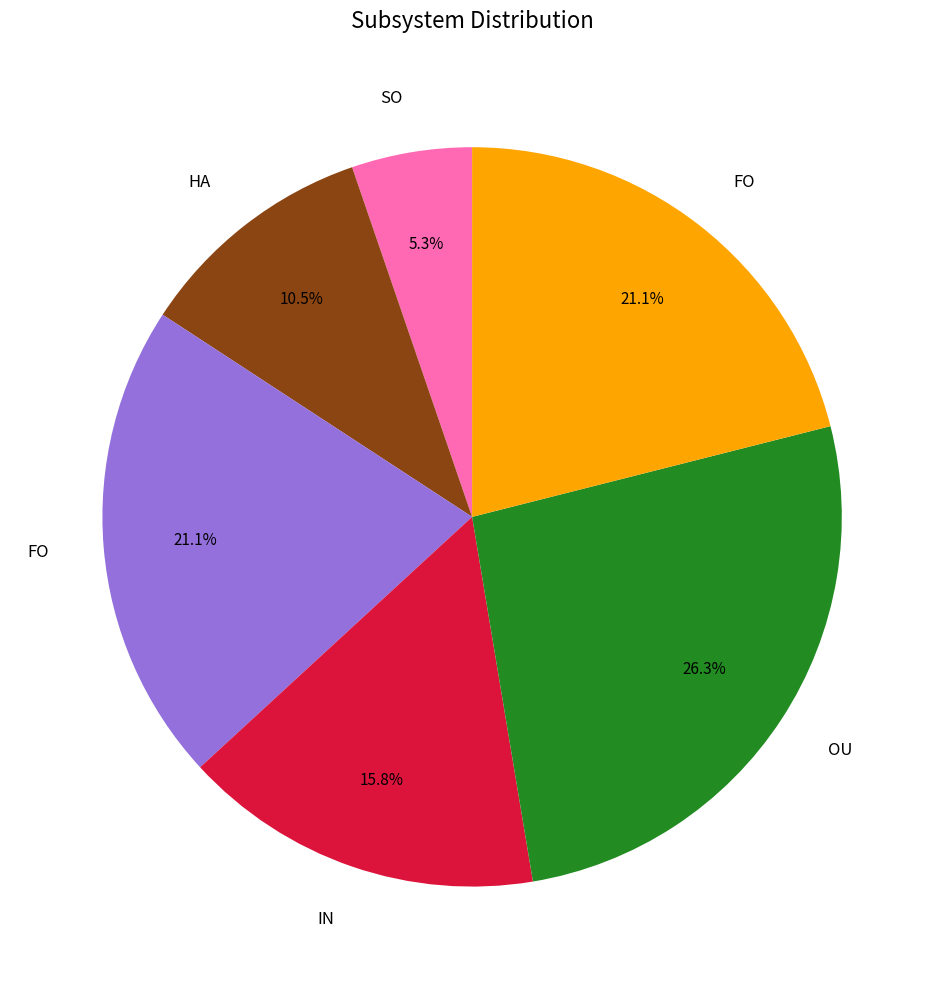

To the nearest percent, what is the average slice percentage?

17%